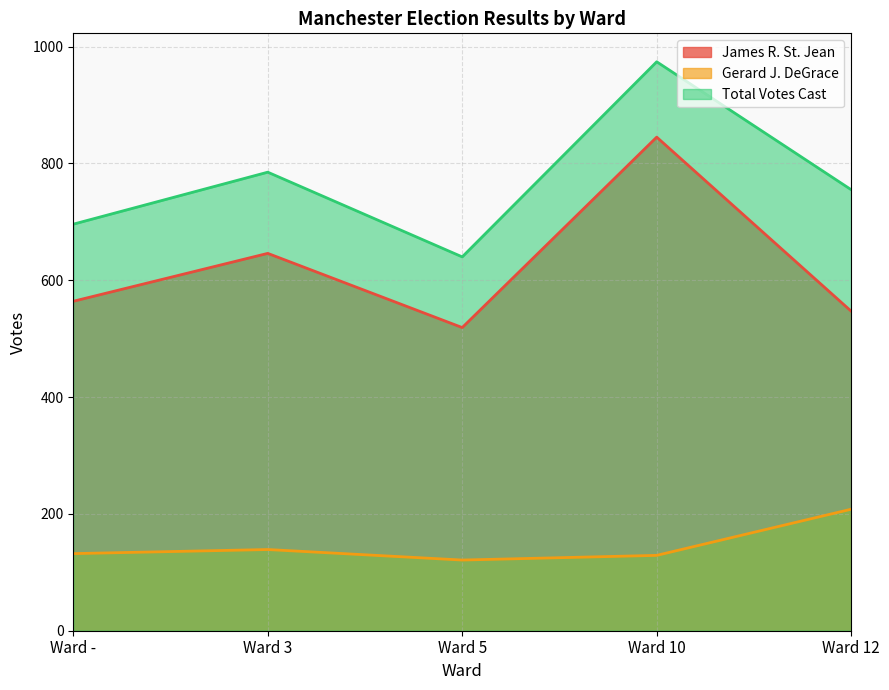

Is it true that James R. St. Jean equals 441 at Ward 3?

False